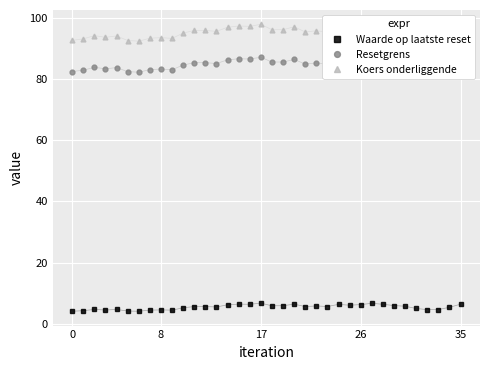

What is the value of the Waarde op laatste reset point at the 4th from the left?

4.5